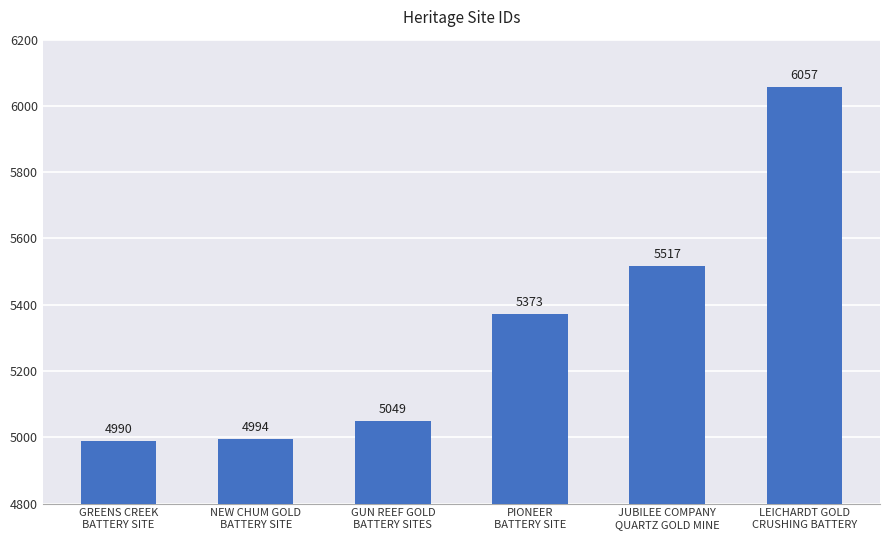

Where is the data nearest to the value 5523?

JUBILEE COMPANY
QUARTZ GOLD MINE